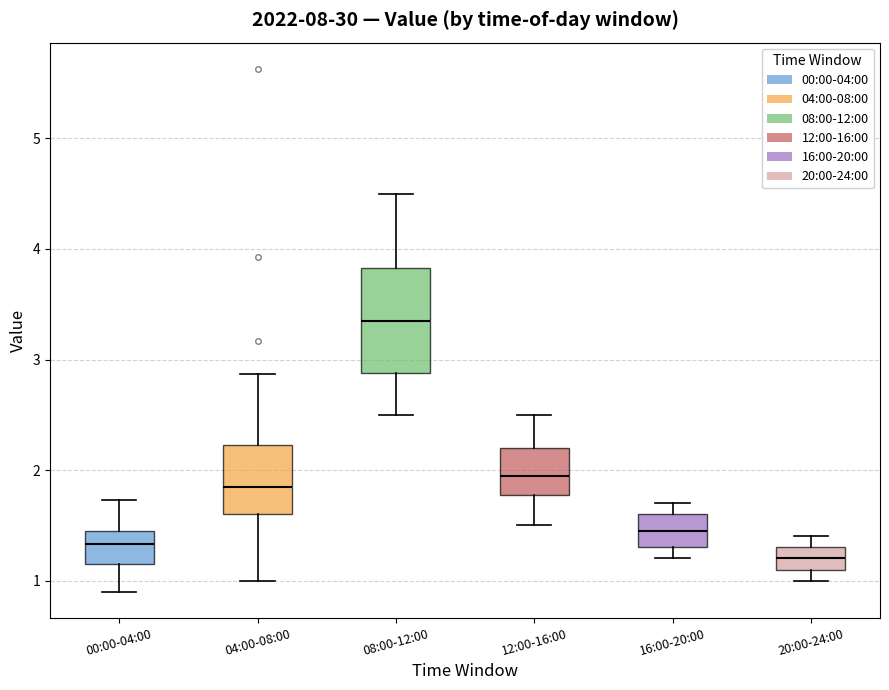

Which box is the tallest, from its lower edge to its upper edge?

08:00-12:00